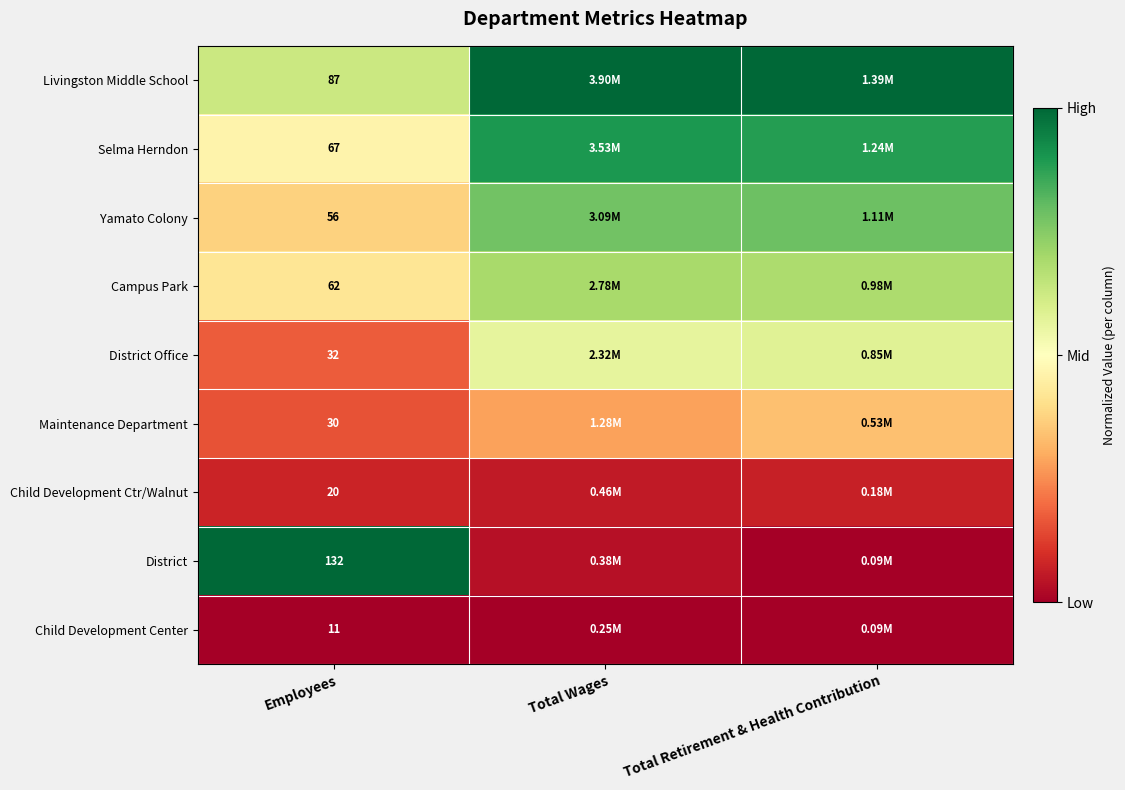

Is it true that Child Development Center equals -0.0 at Employees?

False